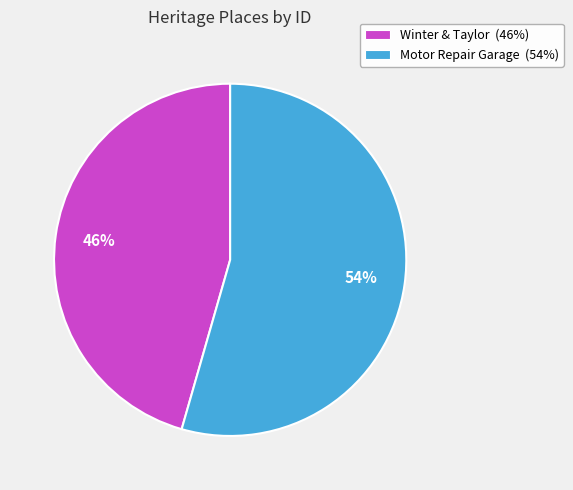

Rank the categories by value from lowest to highest.

Winter & Taylor, Motor Repair Garage